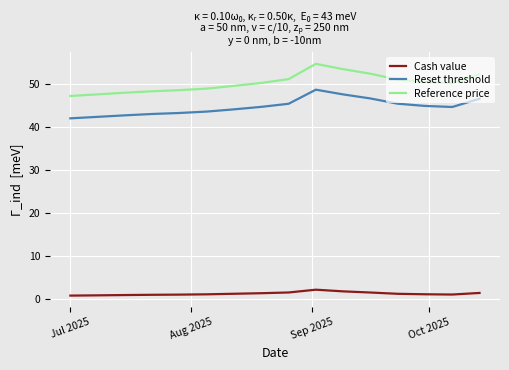

Does the chart display data point markers on the line(s)?

No